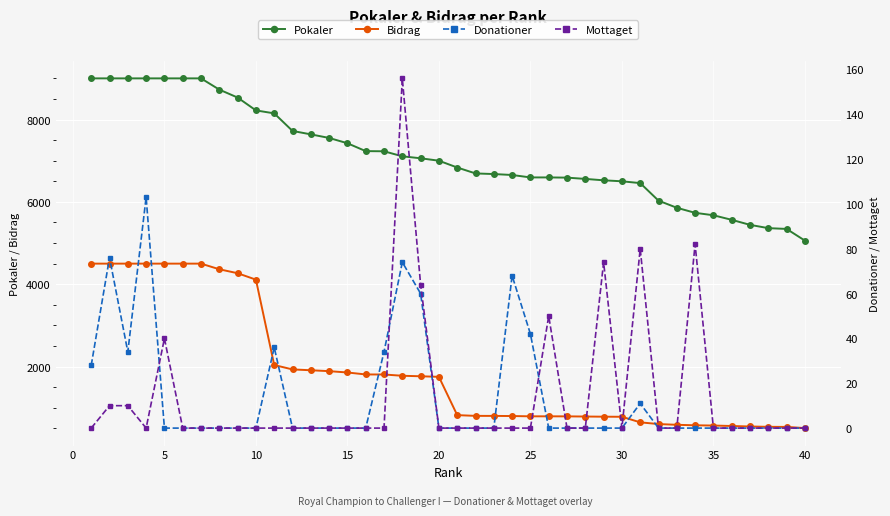

True or false: Pokaler and Bidrag intersect in this chart.

False